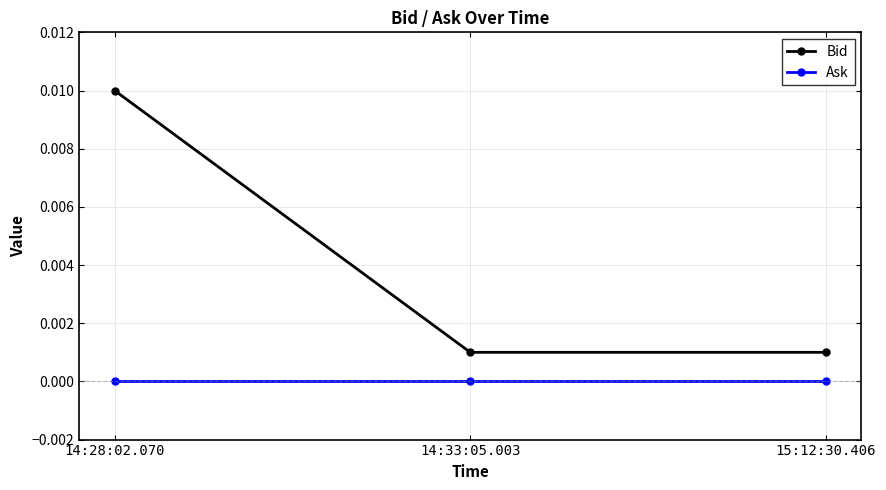

Does the chart display data point markers on the line(s)?

Yes